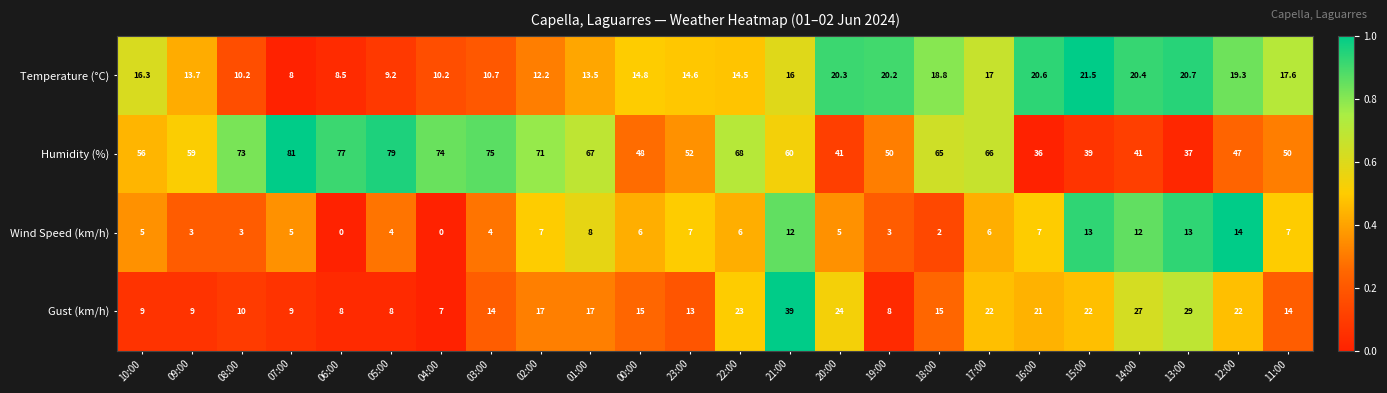

Between 20:00 and 16:00, which series saw the biggest shift?

Humidity (%)